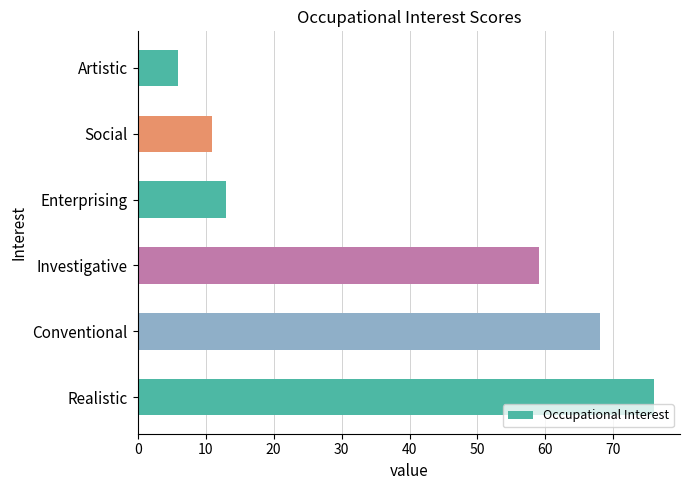

Rank the categories by value from highest to lowest.

Realistic, Conventional, Investigative, Enterprising, Social, Artistic